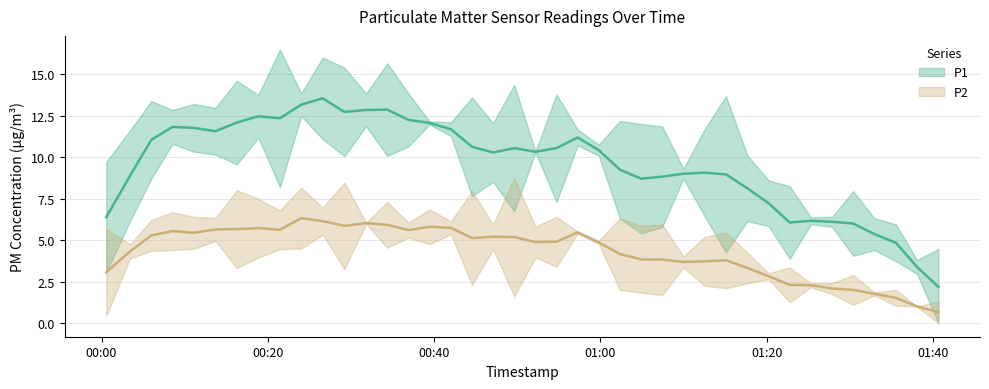

Which has a higher value, 4 or 11?

11